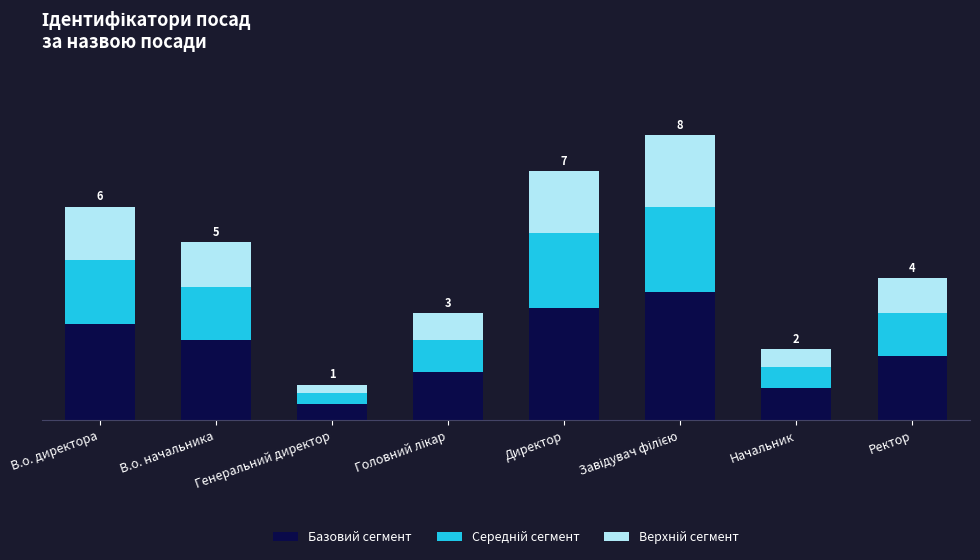

Are the bars horizontal?

No